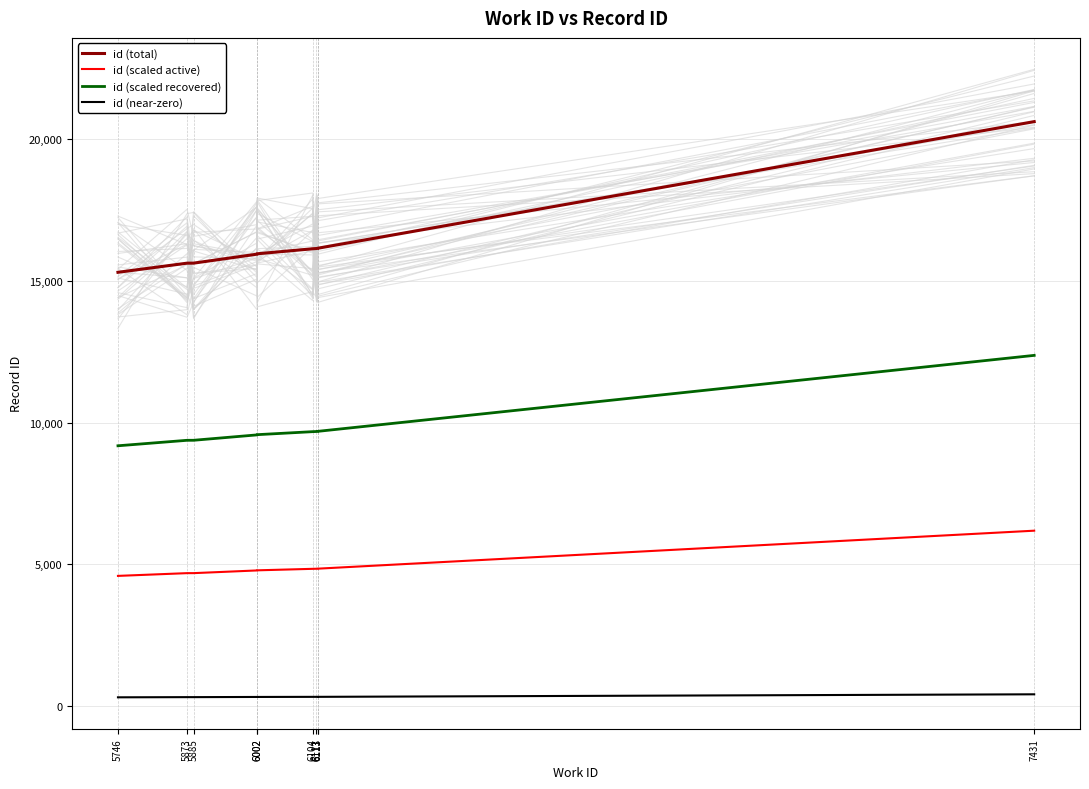

Reading right to left, list all the values displayed in this chart.

id (total): 7431=20622.0	6113=16152.0	6113=16150.0	6111=16144.0	6104=16135.0	6002=15958.0	6002=15946.0	5885=15628.0	5873=15627.0	5746=15305.0
id (scaled active): 7431=6186.6	6113=4845.6	6113=4845.0	6111=4843.2	6104=4840.5	6002=4787.4	6002=4783.8	5885=4688.4	5873=4688.1	5746=4591.5
id (scaled recovered): 7431=12373.2	6113=9691.2	6113=9690.0	6111=9686.4	6104=9681.0	6002=9574.8	6002=9567.6	5885=9376.8	5873=9376.2	5746=9183.0
id (near-zero): 7431=412.4	6113=323.0	6113=323.0	6111=322.9	6104=322.7	6002=319.2	6002=318.9	5885=312.6	5873=312.5	5746=306.1